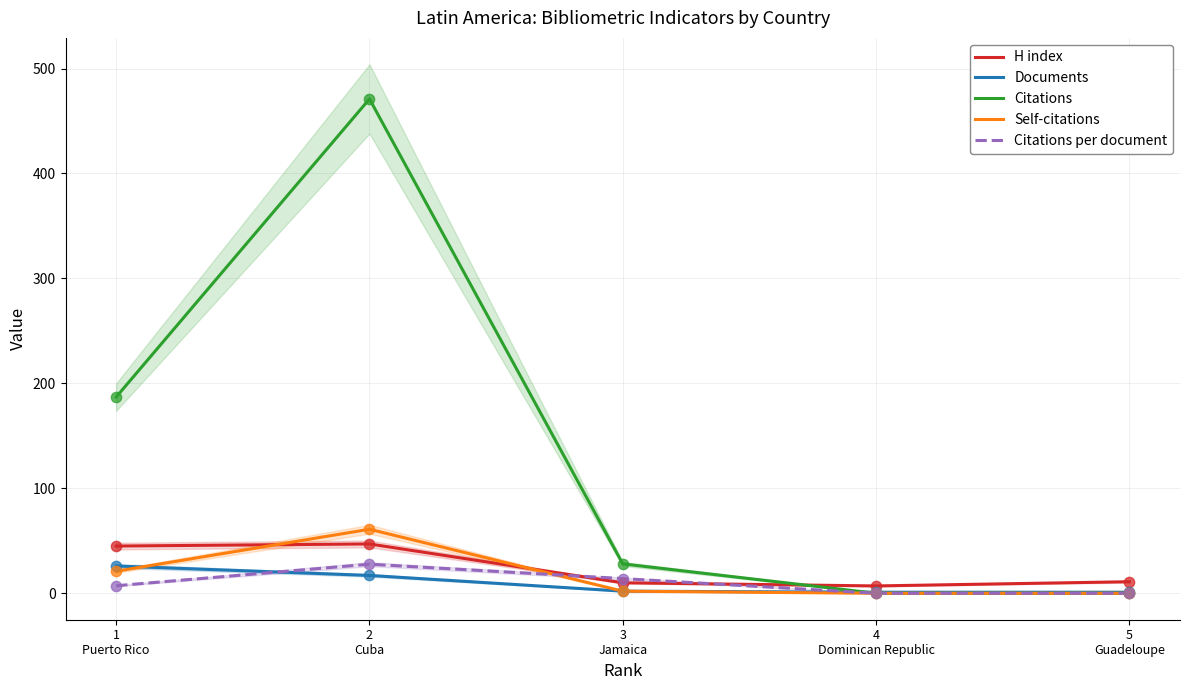

Which series reaches the maximum Y coordinate?

Citations